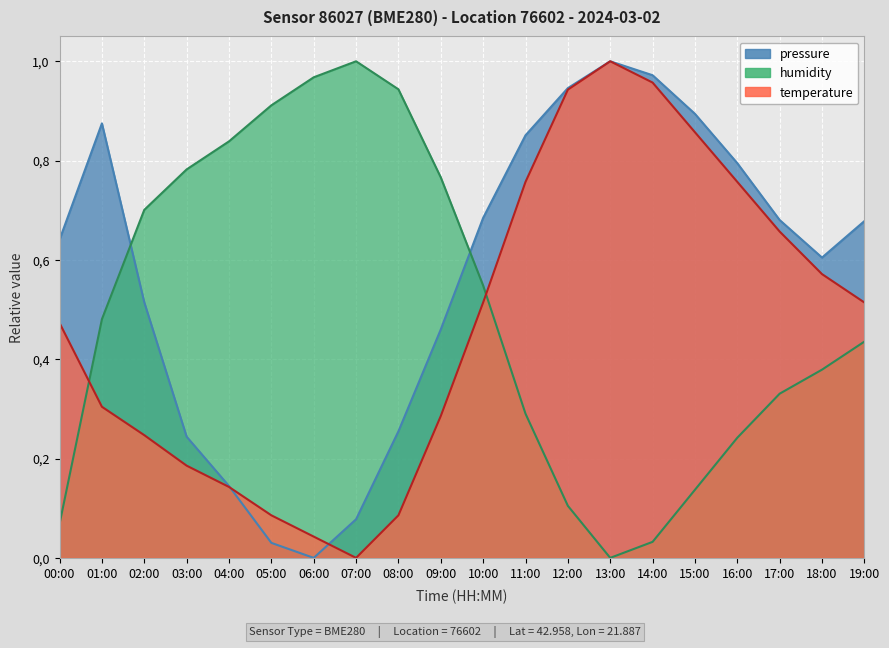

The value of humidity at 01:00 is 0.3. True or false?

False